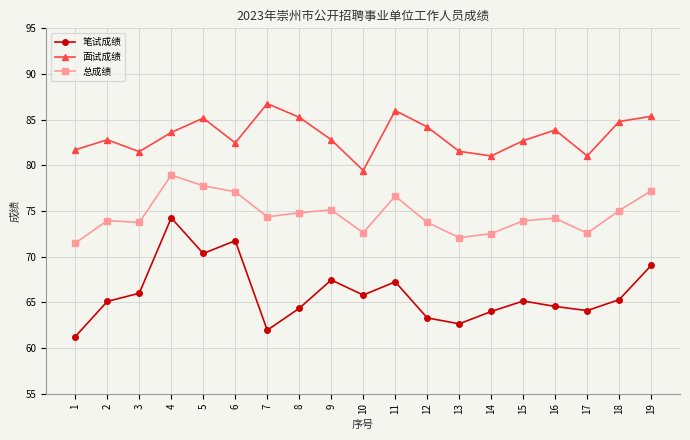

True or false: 笔试成绩 and 总成绩 cross at least once.

False